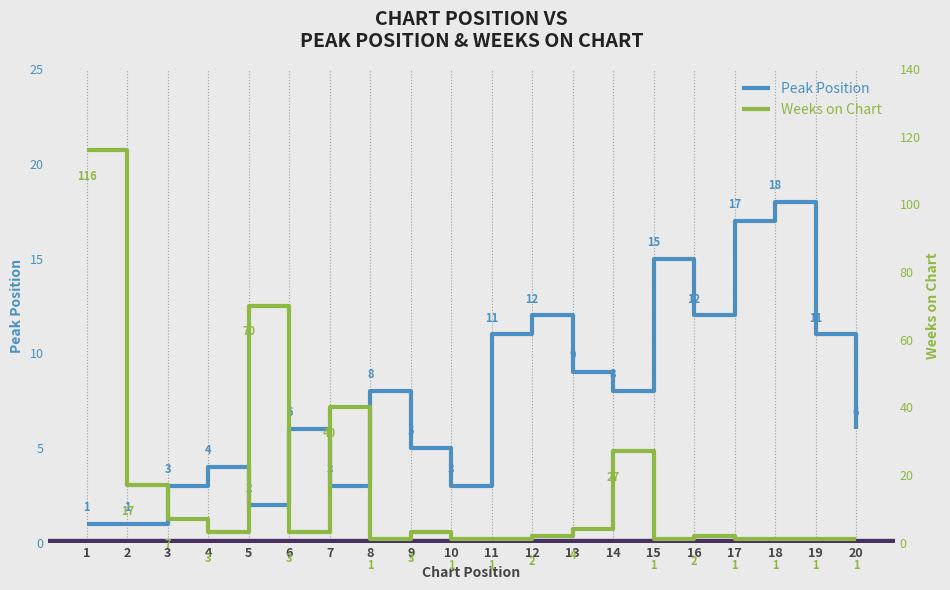

At which category does Weeks on Chart reach its first local peak?

5